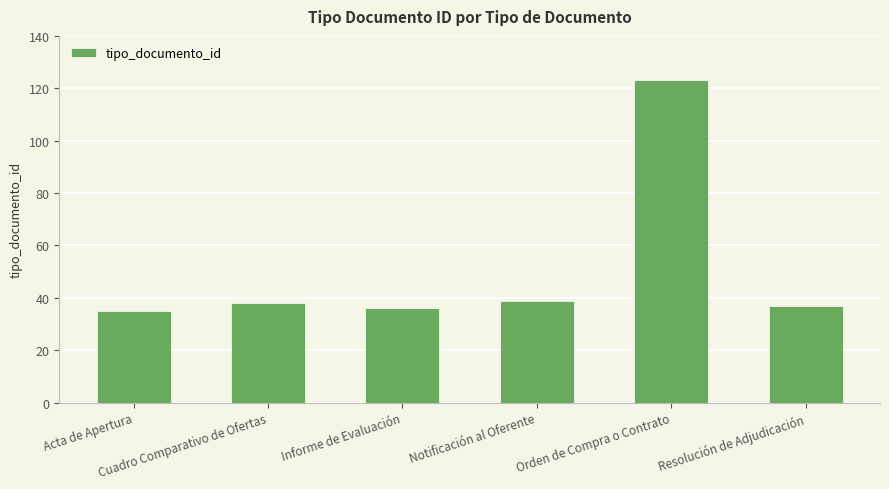

What is the maximum value shown in the chart?

123